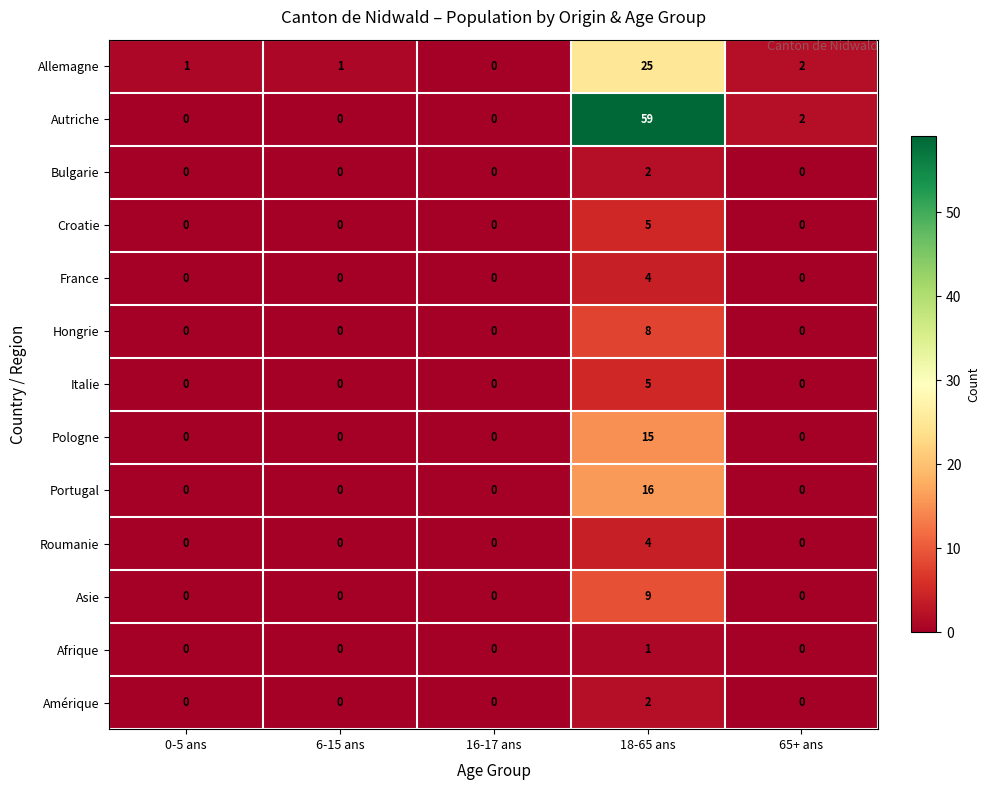

What is the maximum value shown in the chart?

59